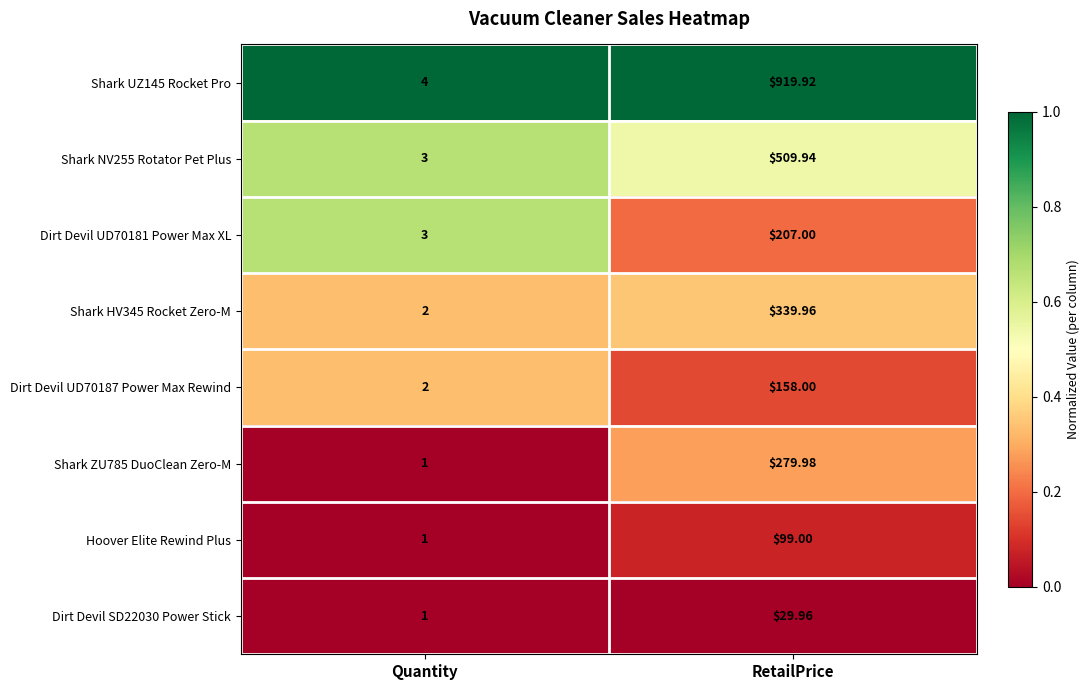

At which label does Dirt Devil SD22030 Power Stick reach its peak?

RetailPrice